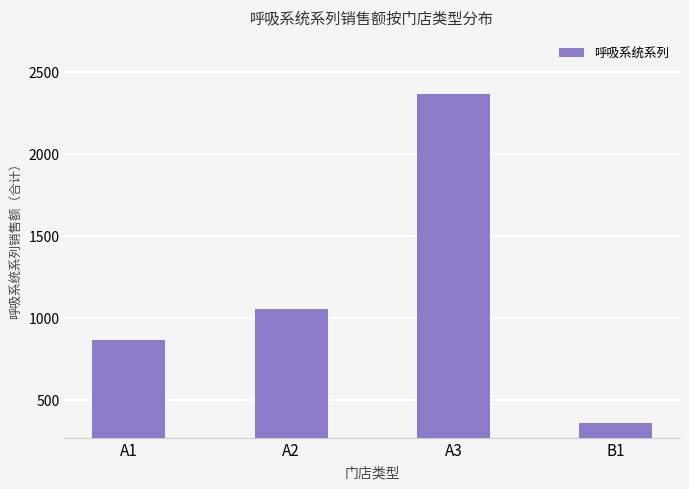

Are the bars grouped side by side (vs. stacked)?

No